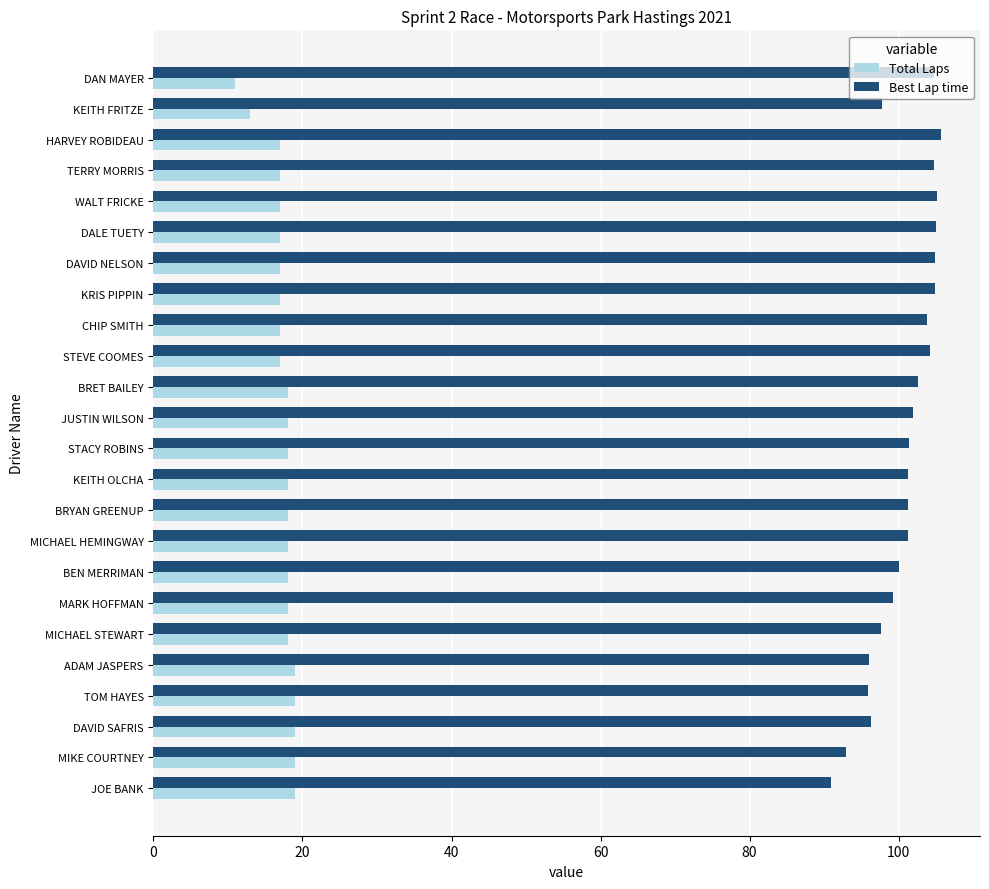

At how many categories does at least one series exceed 79?

24